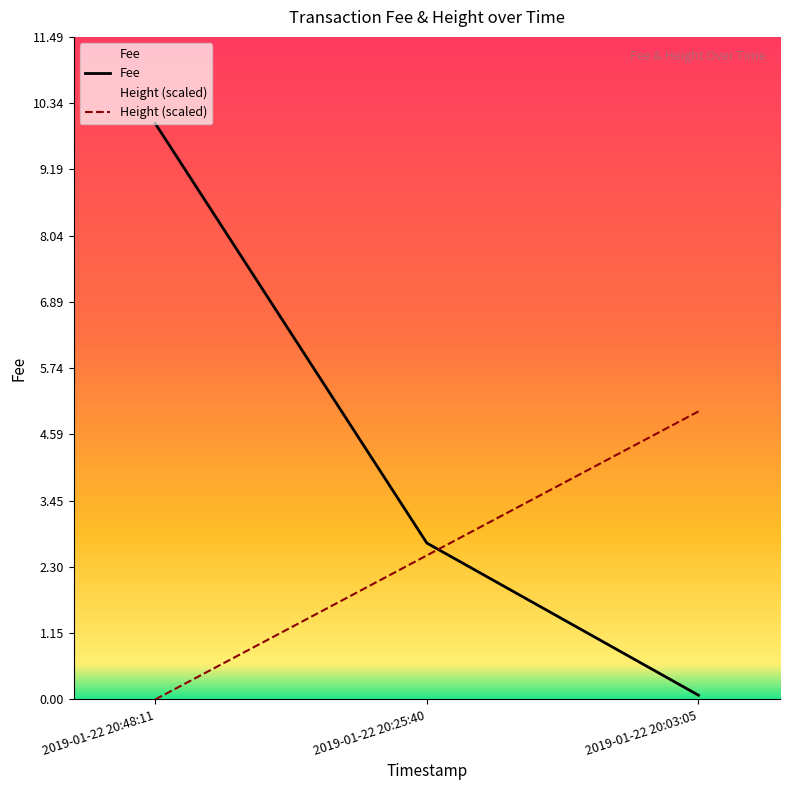

Does the chart have visible grid lines?

No